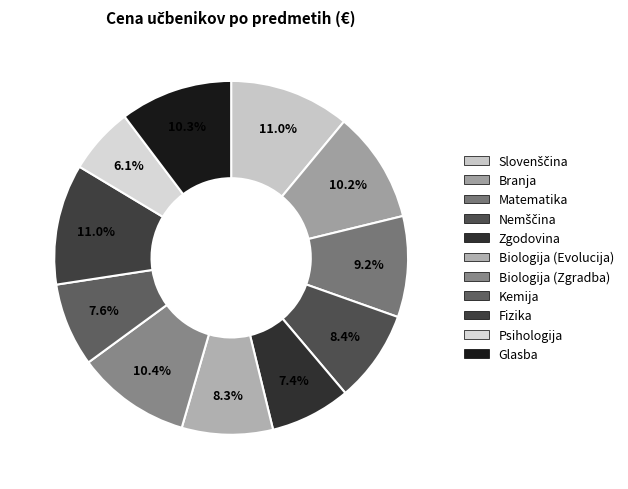

Does any single category account for the majority?

No